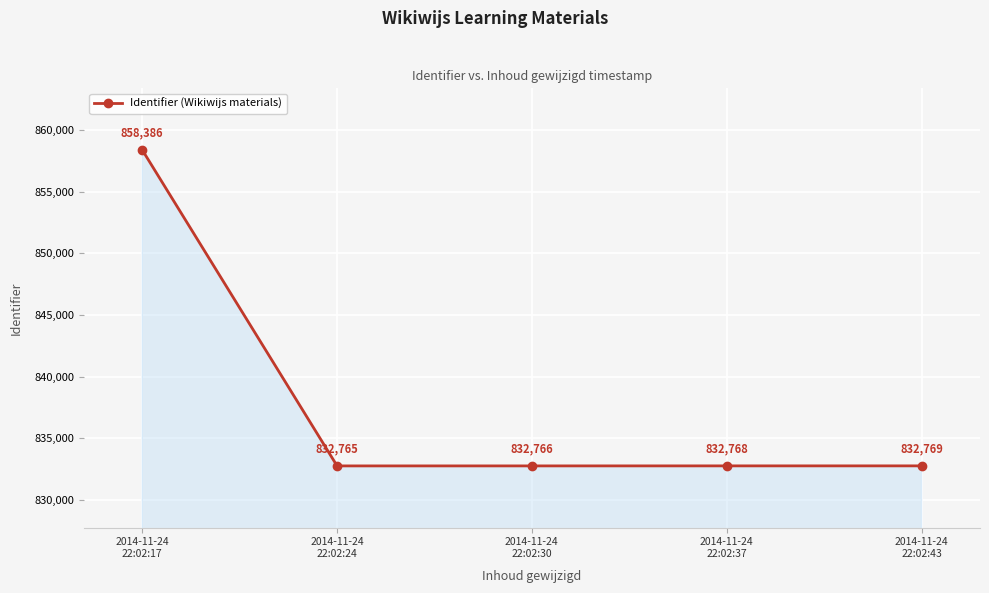

What is the label of the 2nd point from the right?

2014-11-24
22:02:37